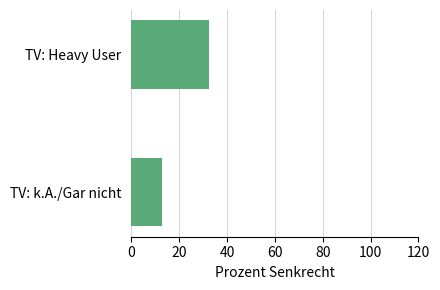

Approximately how many times larger is the value at TV: k.A./Gar nicht compared to TV: Heavy User?

0.4